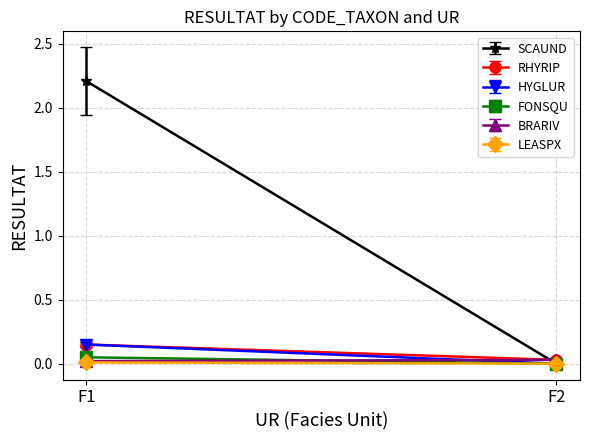

Rank the series at F1 from lowest to highest value.

LEASPX, BRARIV, FONSQU, RHYRIP, HYGLUR, SCAUND